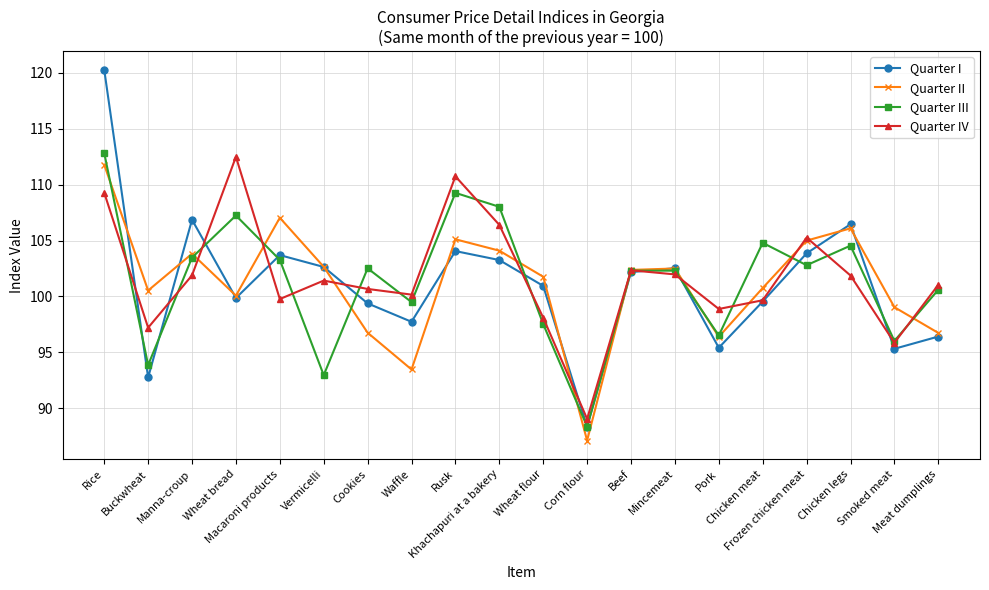

How many interior local valleys does the Quarter II series have?

5